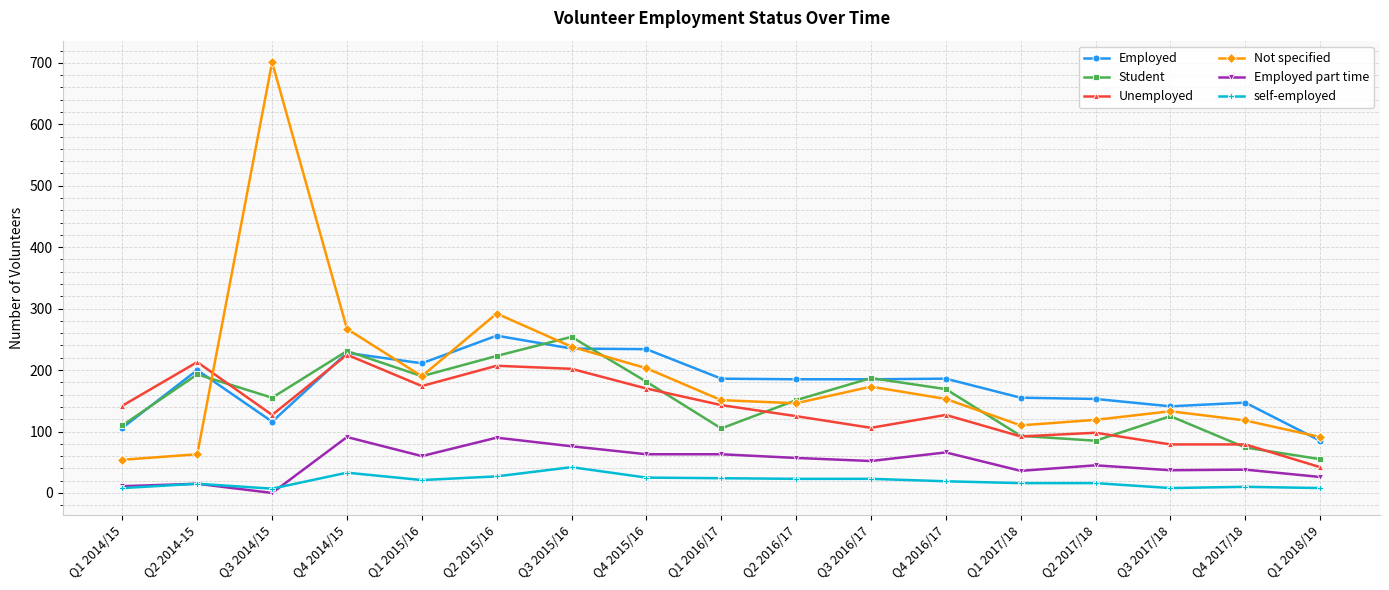

Count the number of data series in this chart.

6